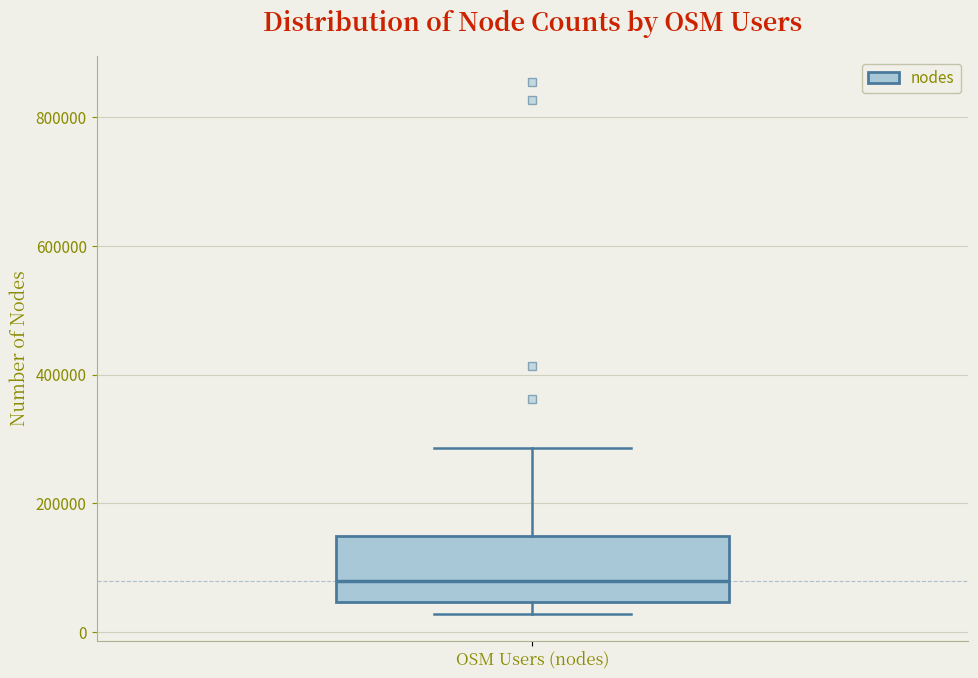

Transcribe this box plot: give where the median line is, the range the box spans, and where the two whiskers end, as read against the y-axis. The values are not printed on the chart, so give them approximately, as read against the axis.

median 80000, box 40000 to 140000, whiskers 20000 to 280000